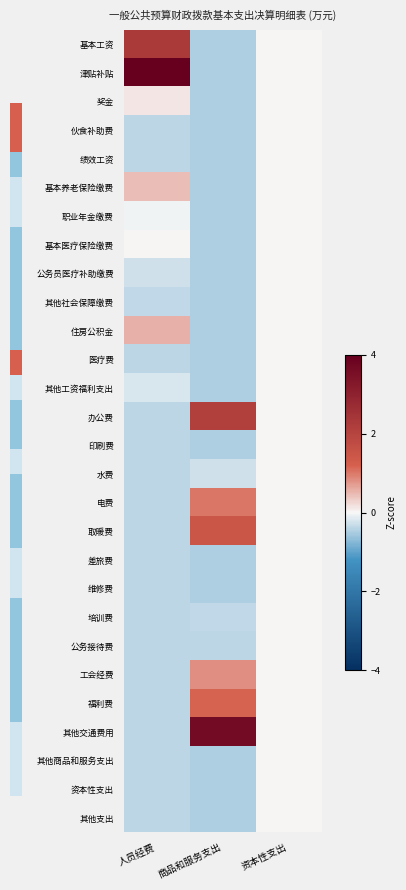

At which category is the sum across all series the highest?

资本性支出